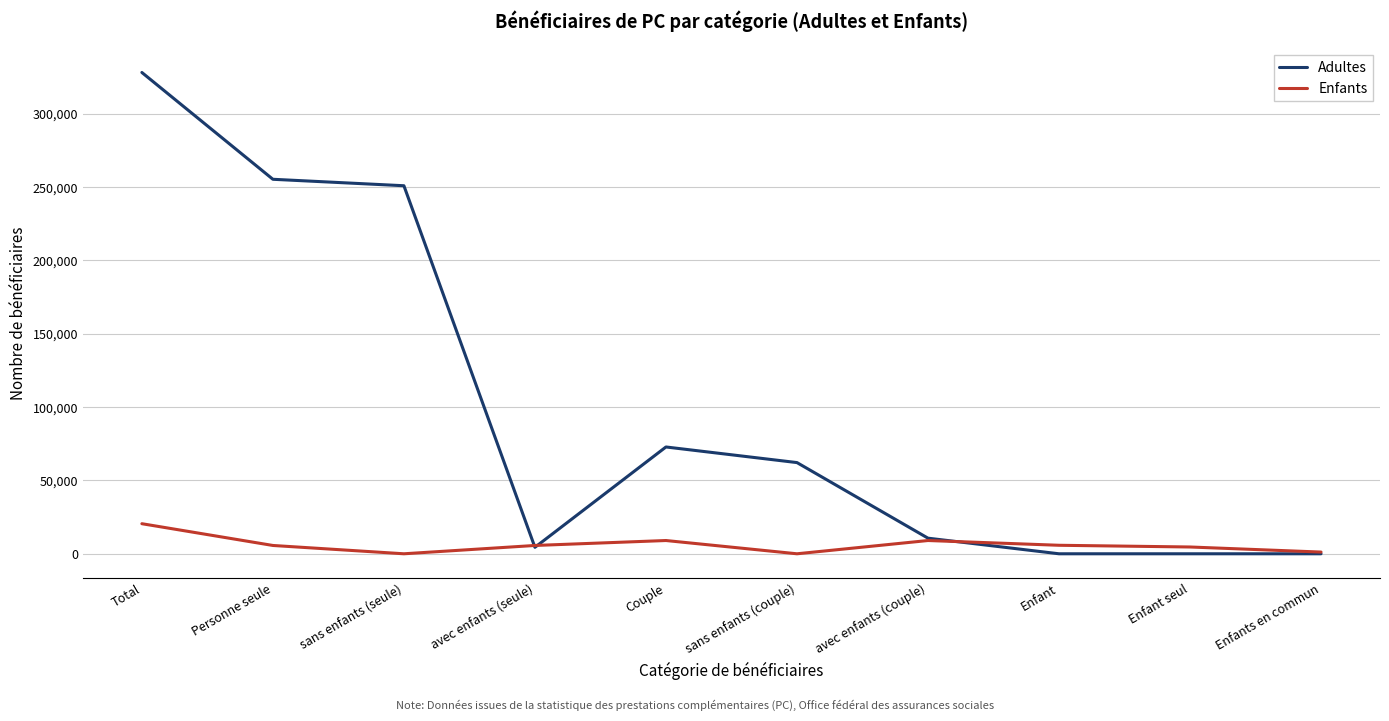

The Adultes series shows 78077 at sans enfants (seule). True or false?

False